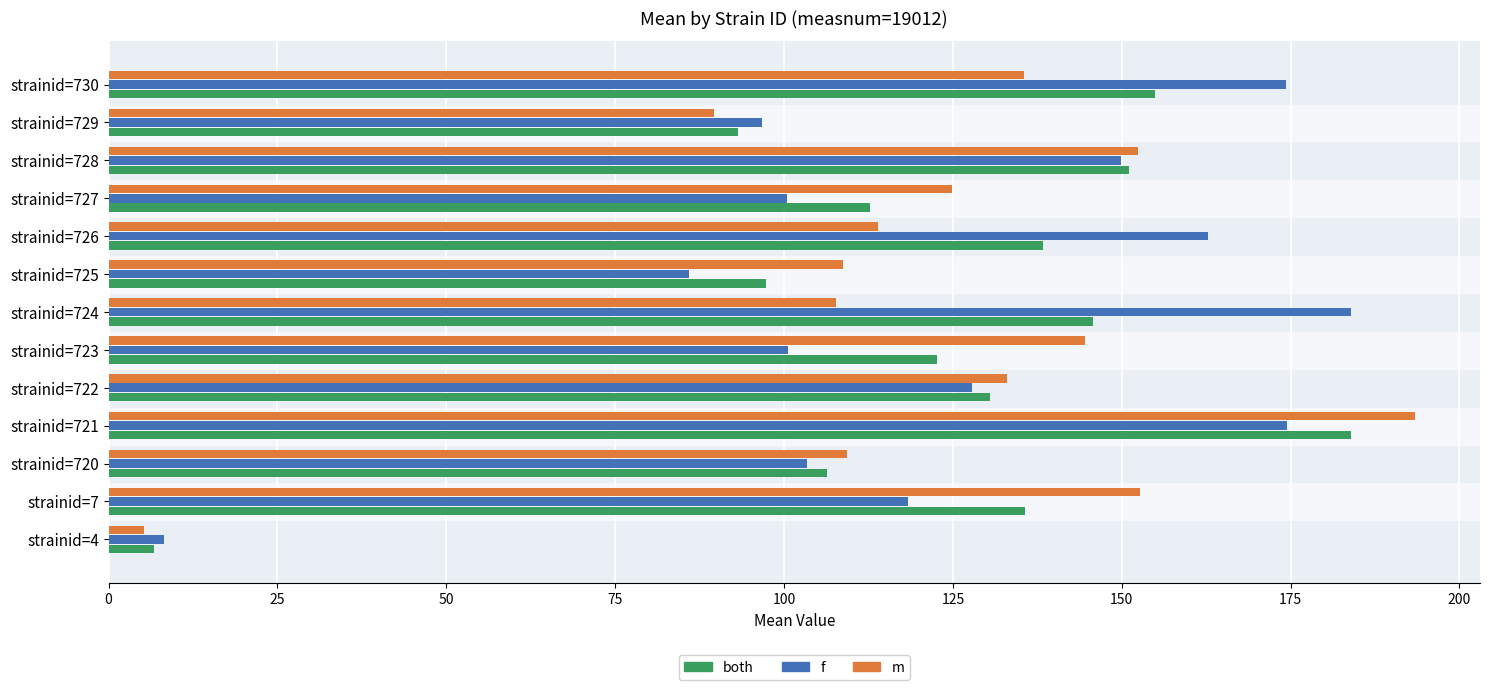

At how many categories does at least one series exceed 155?

4